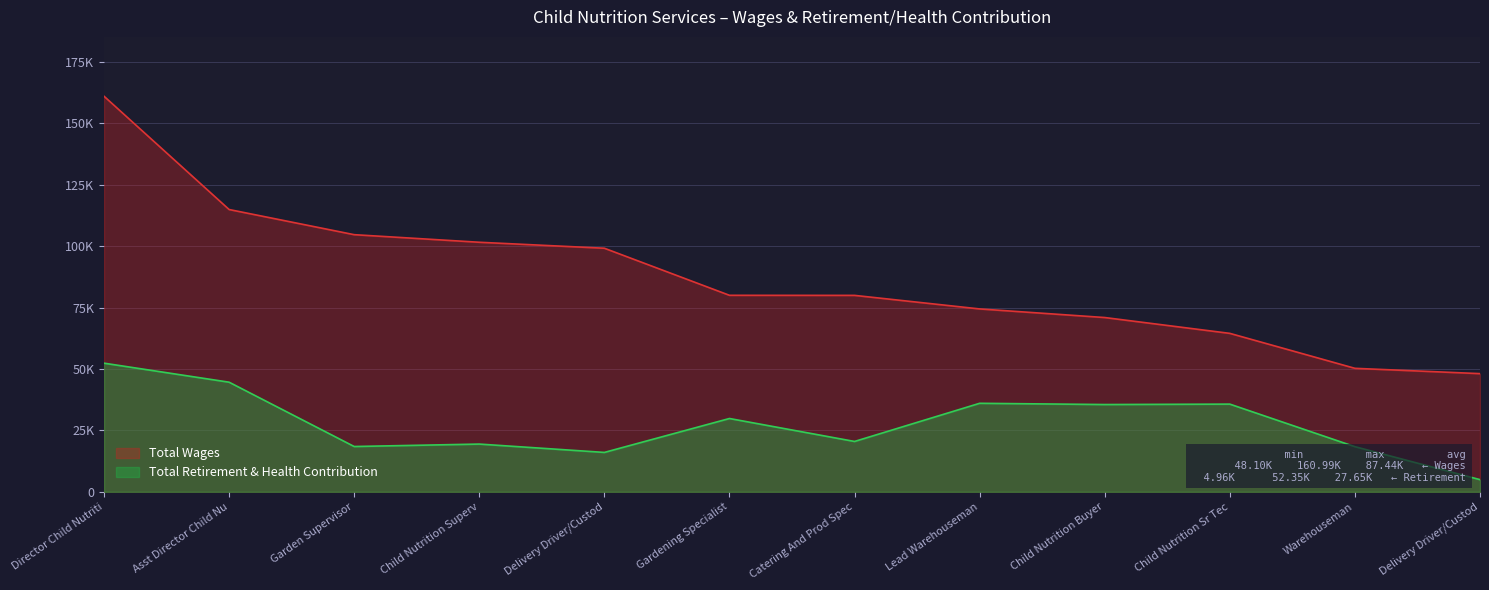

Does the chart have visible grid lines?

Yes